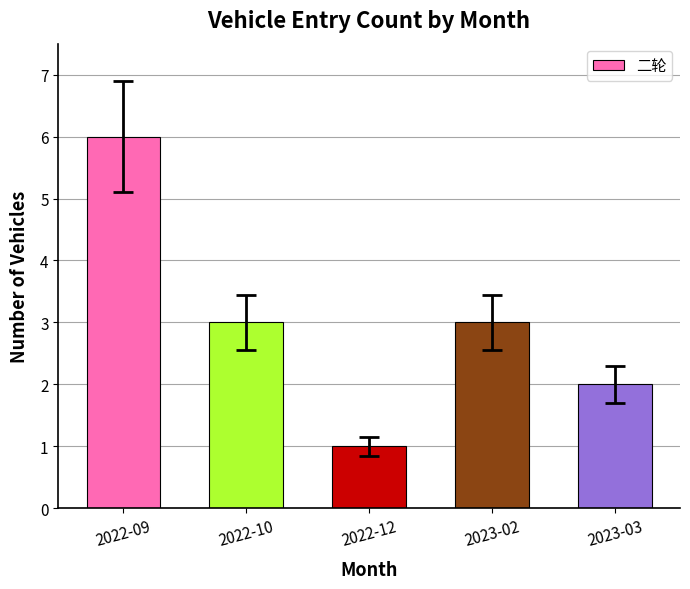

Does the chart contain stacked bars?

No